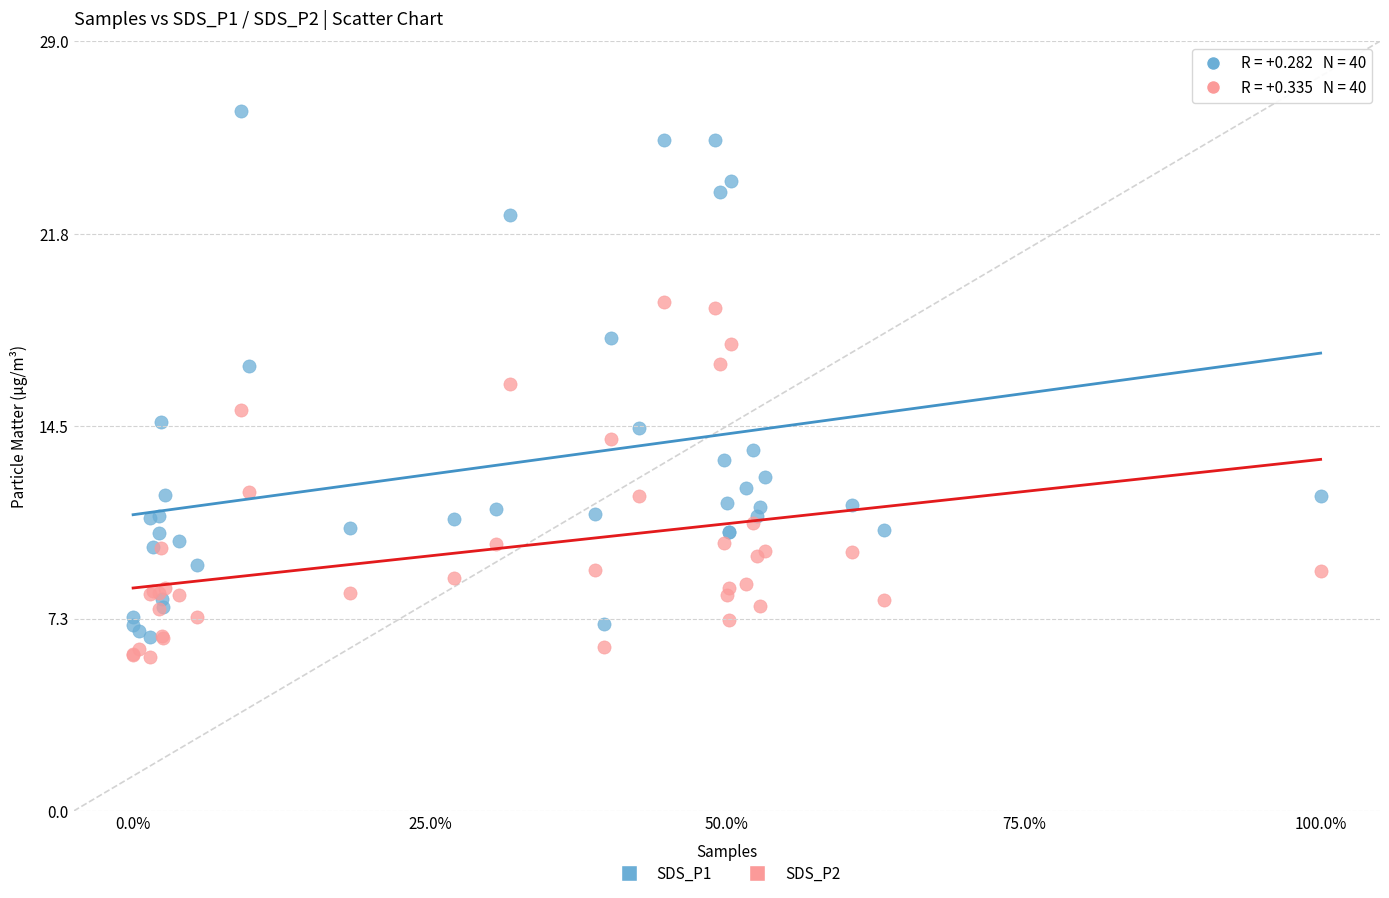

Which series has the largest Y range (max minus min)?

SDS_P1